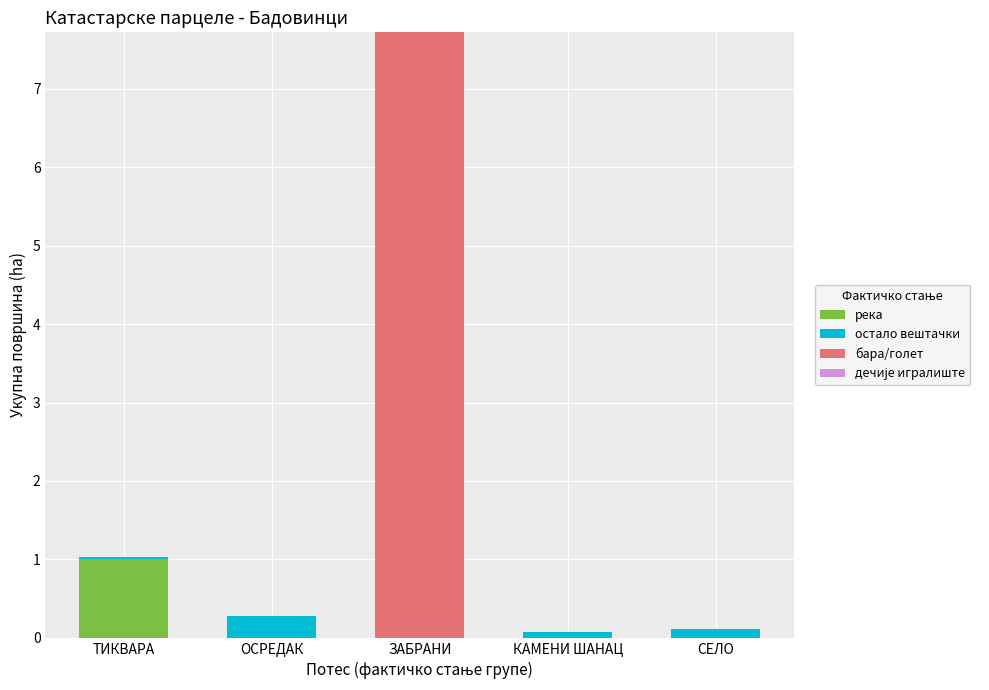

At which category is the sum across all series the highest?

ЗАБРАНИ